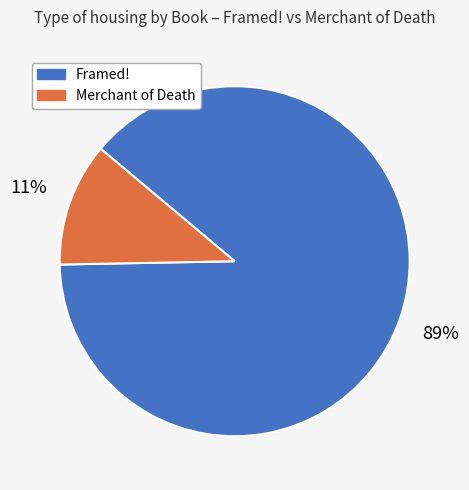

The Framed! slice represents 81% of the pie. True or false?

False